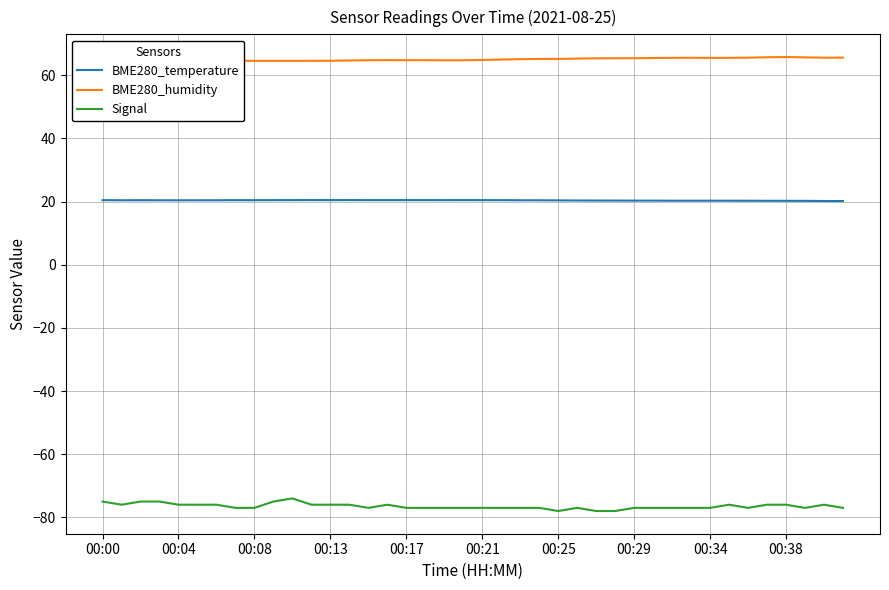

True or false: BME280_humidity and Signal intersect in this chart.

False